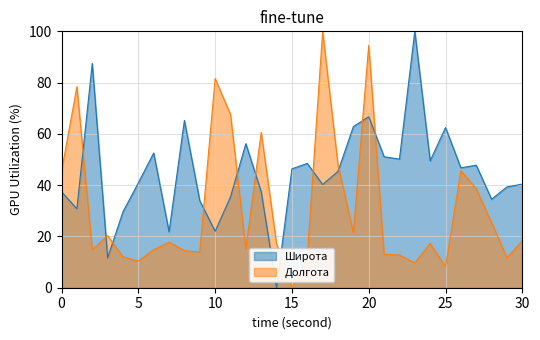

What is the maximum value for Долгота?

100.0